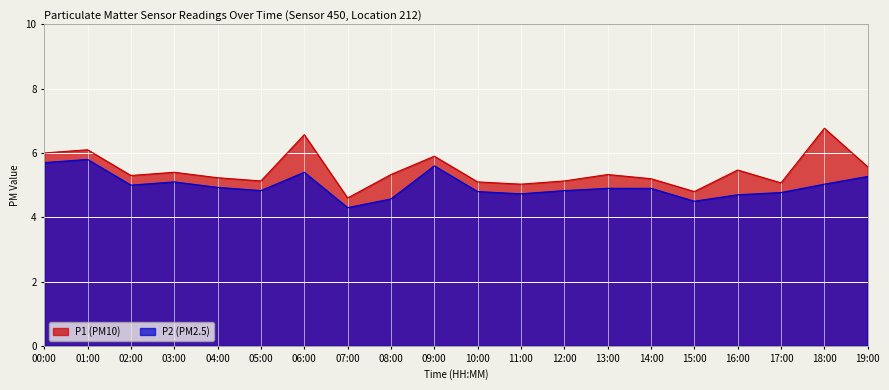

What is the difference between the maximum and second lowest values in the P2 series?

1.3